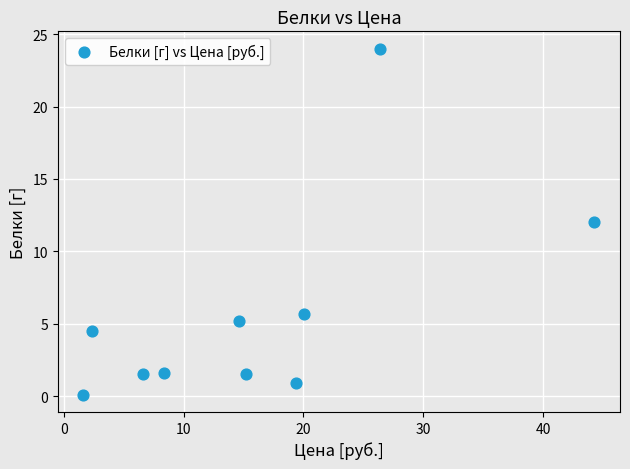

What is the range of Y values (max minus min)?

23.9